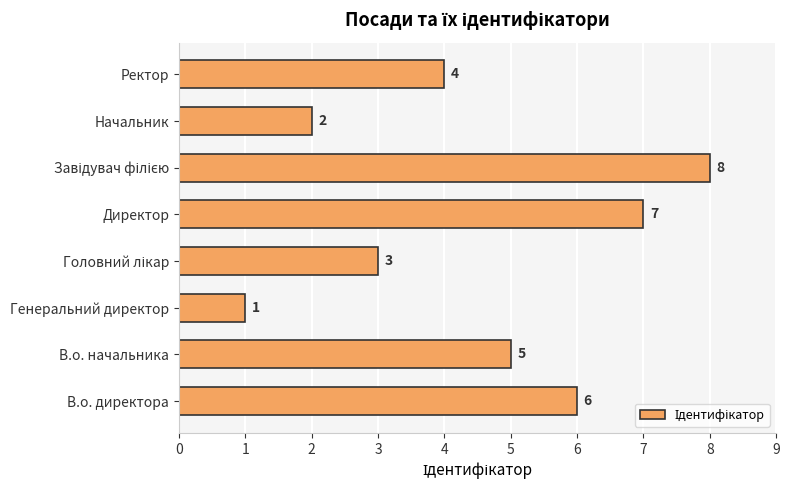

The value at Директор is 7. True or false?

True